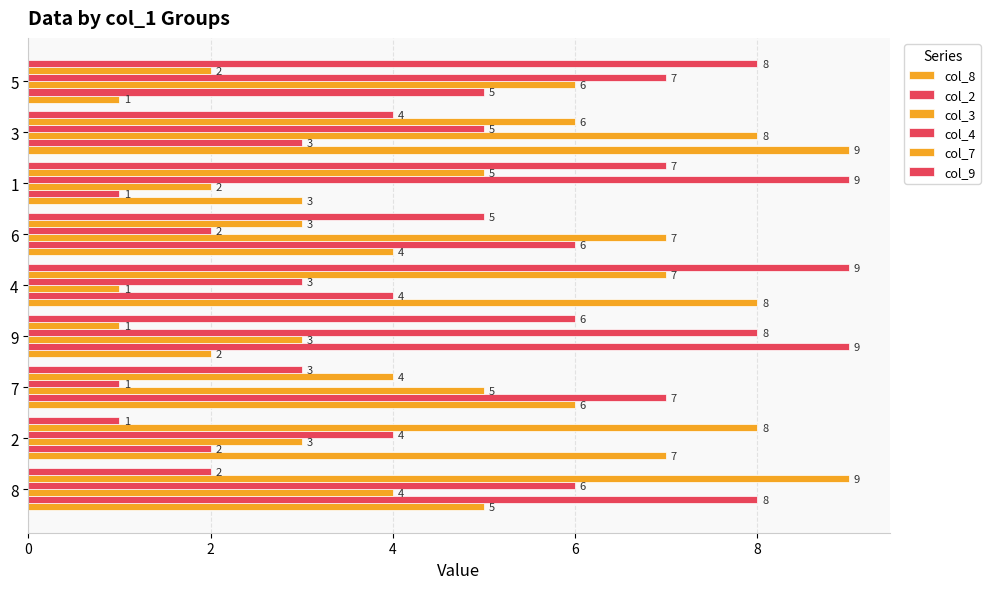

How many data points in col_4 are less than 5?

4